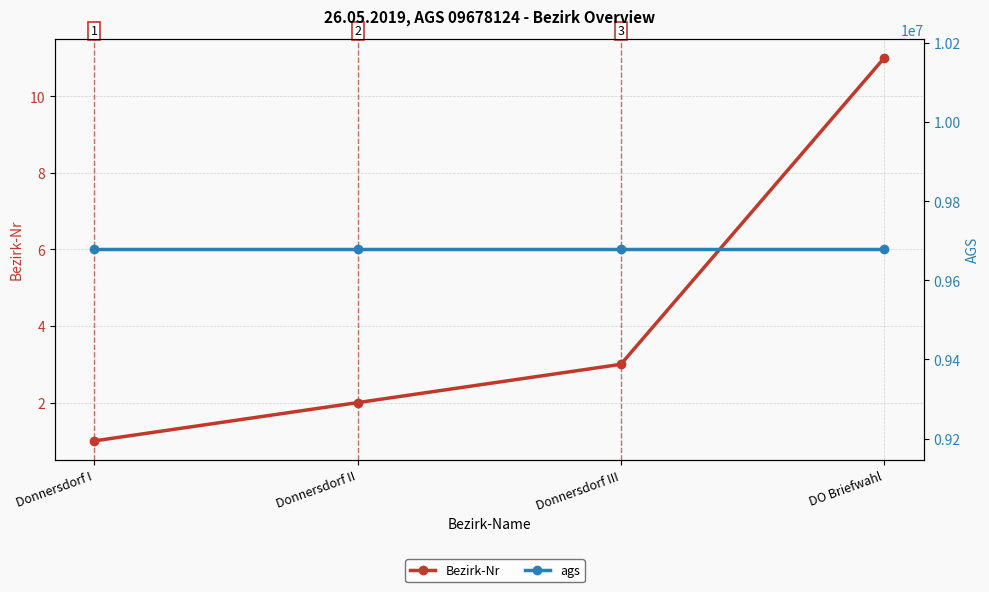

Which series has the largest range (max minus min)?

Bezirk-Nr